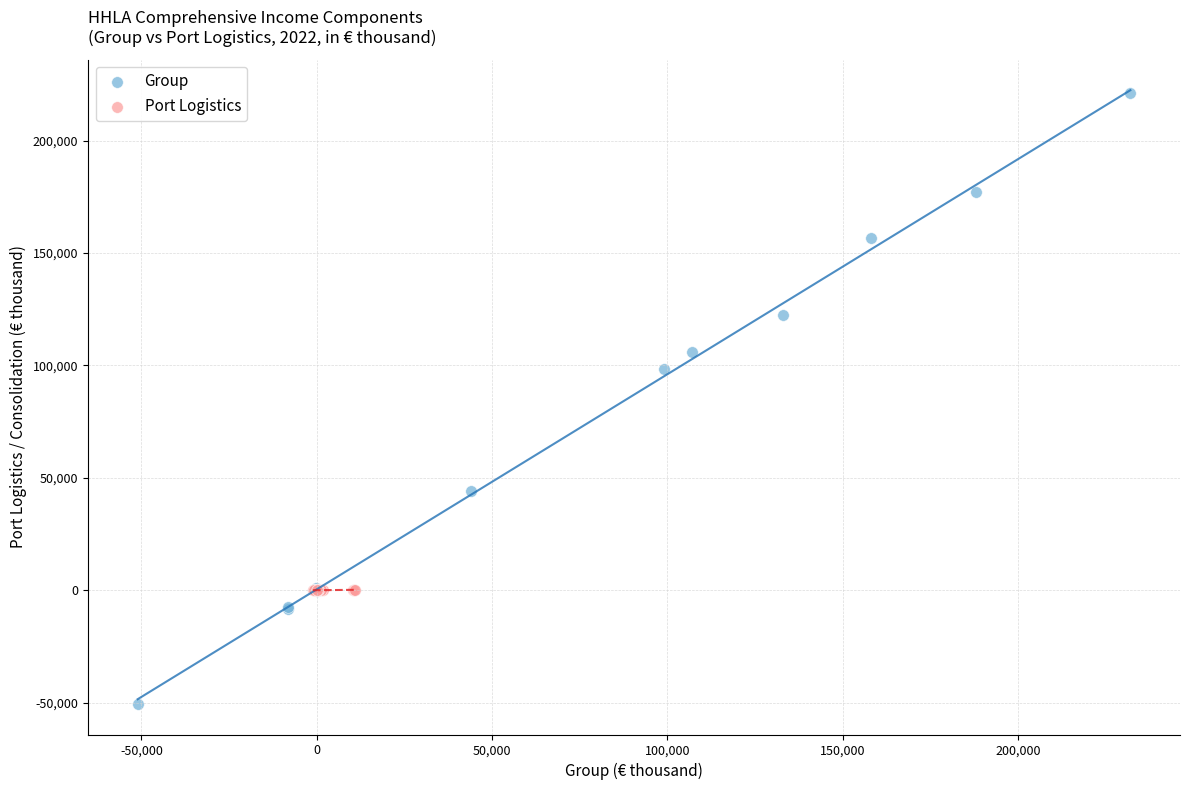

Which series contains the highest Y value?

Group